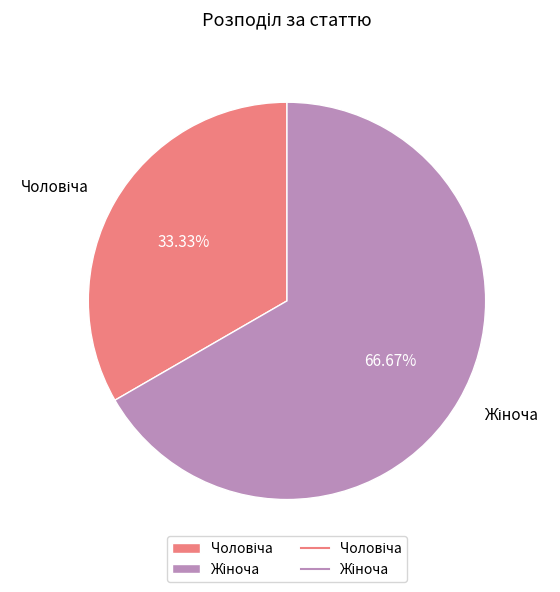

Is there a majority slice in this chart?

Yes